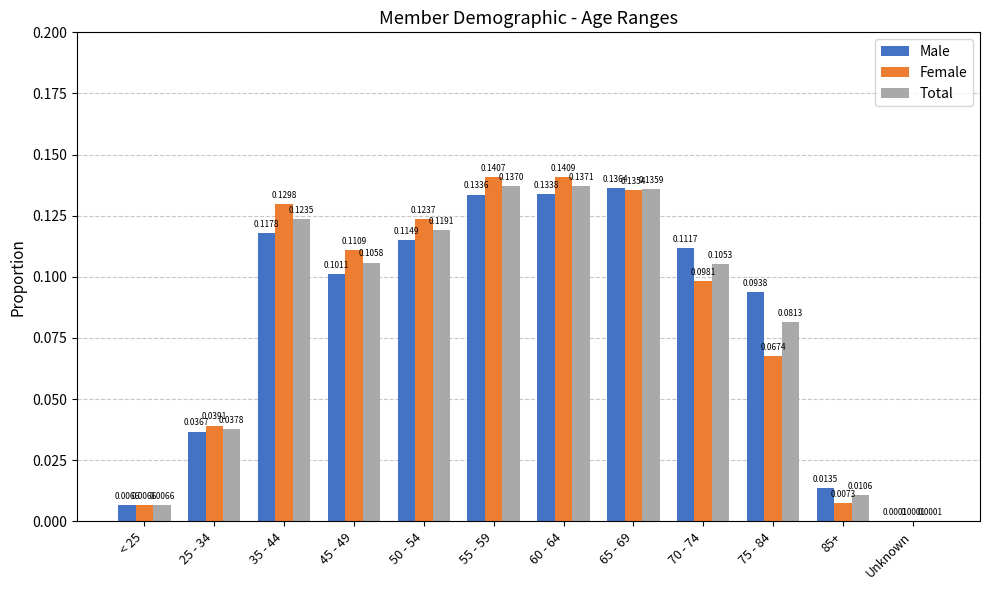

Which series has the largest total across all categories?

Total